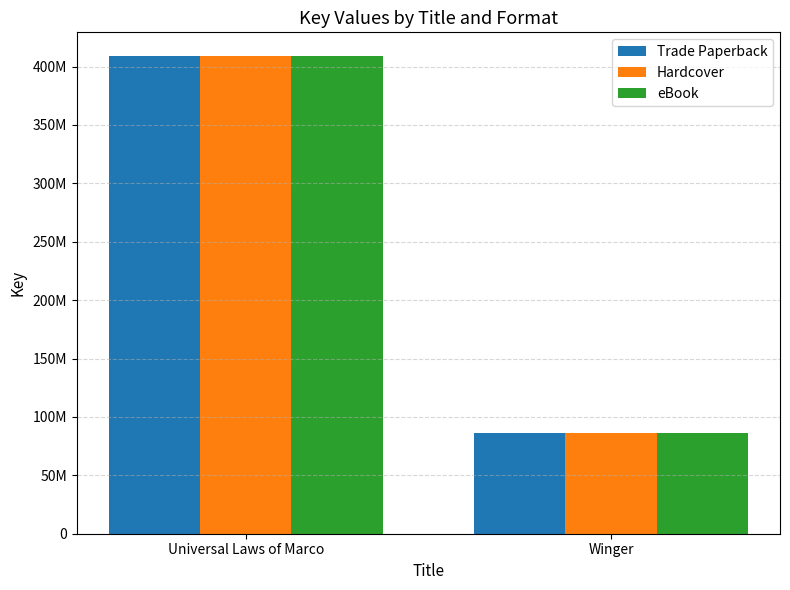

At Universal Laws of Marco, list the series in order from smallest to largest.

Trade Paperback, Hardcover, eBook